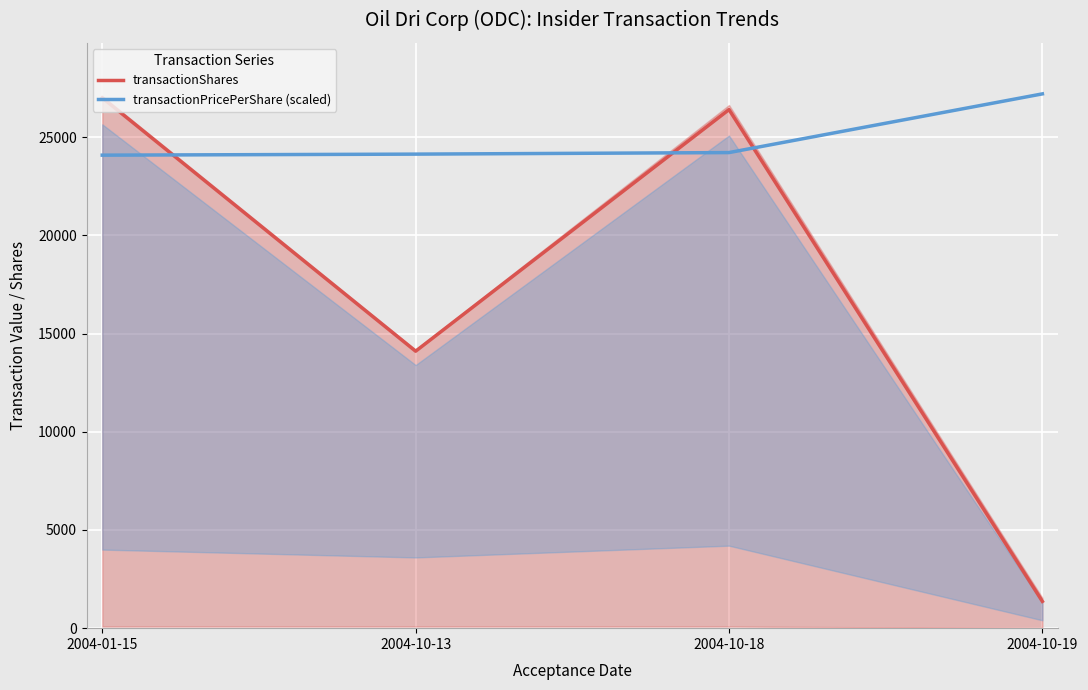

Which category has the highest value in the transactionPricePerShare (scaled) series?

2004-10-19